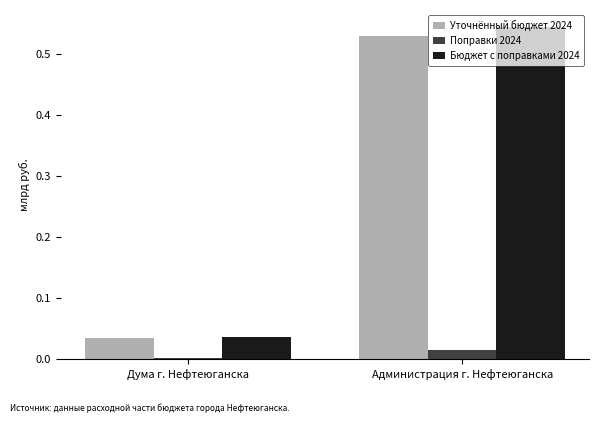

The value of Уточнённый бюджет 2024 at Дума г. Нефтеюганска is 0.0. True or false?

True